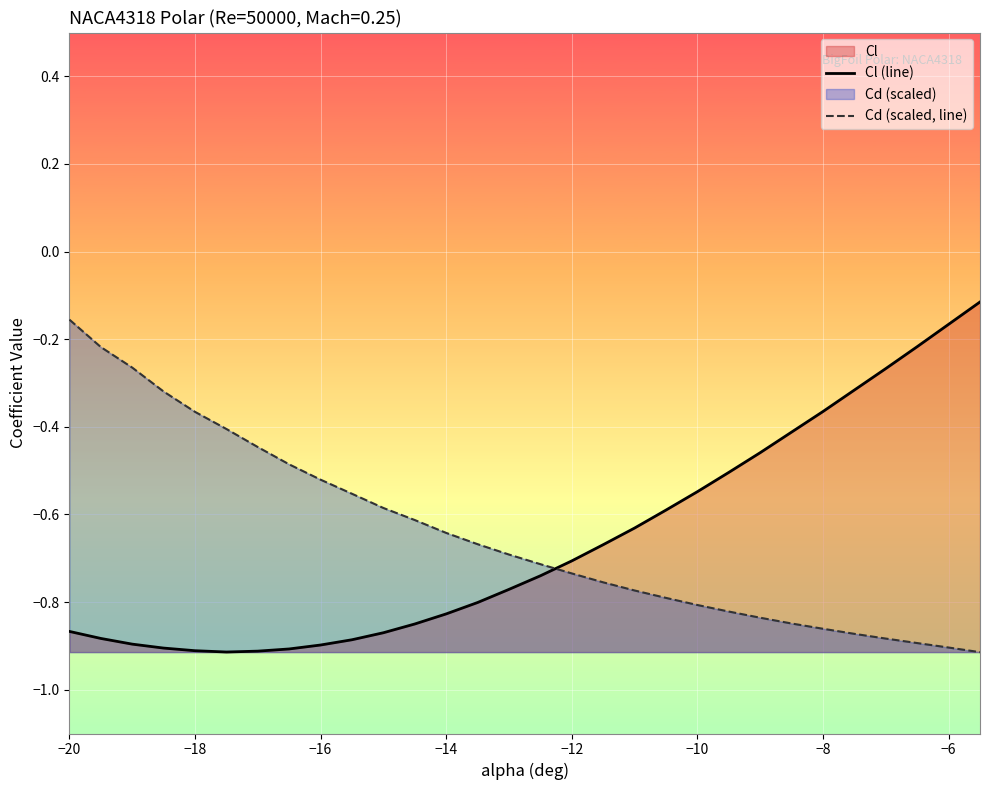

Between −18 and −20, which is larger?

−20